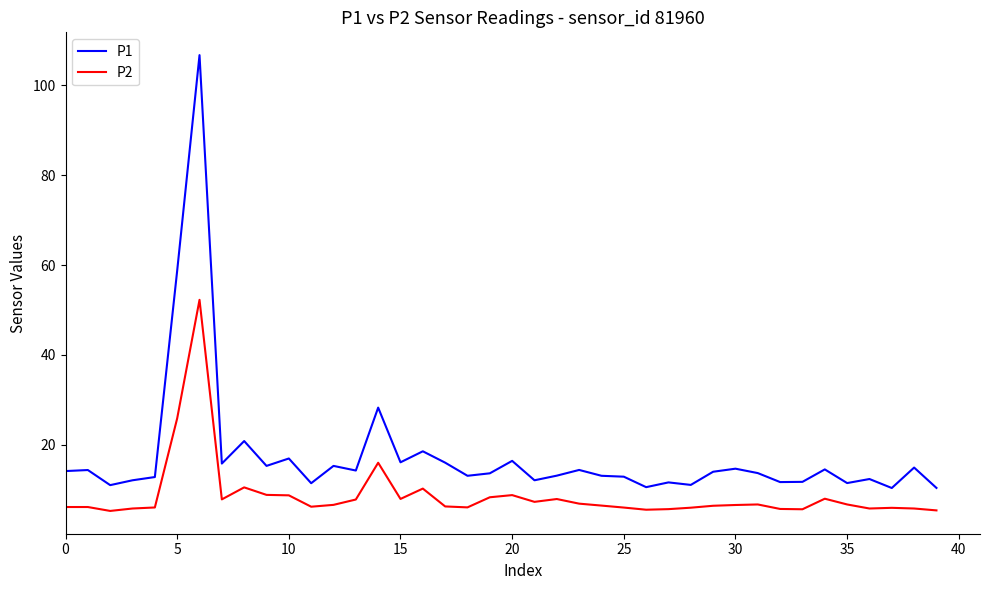

True or false: P2 and P1 cross at least once.

False